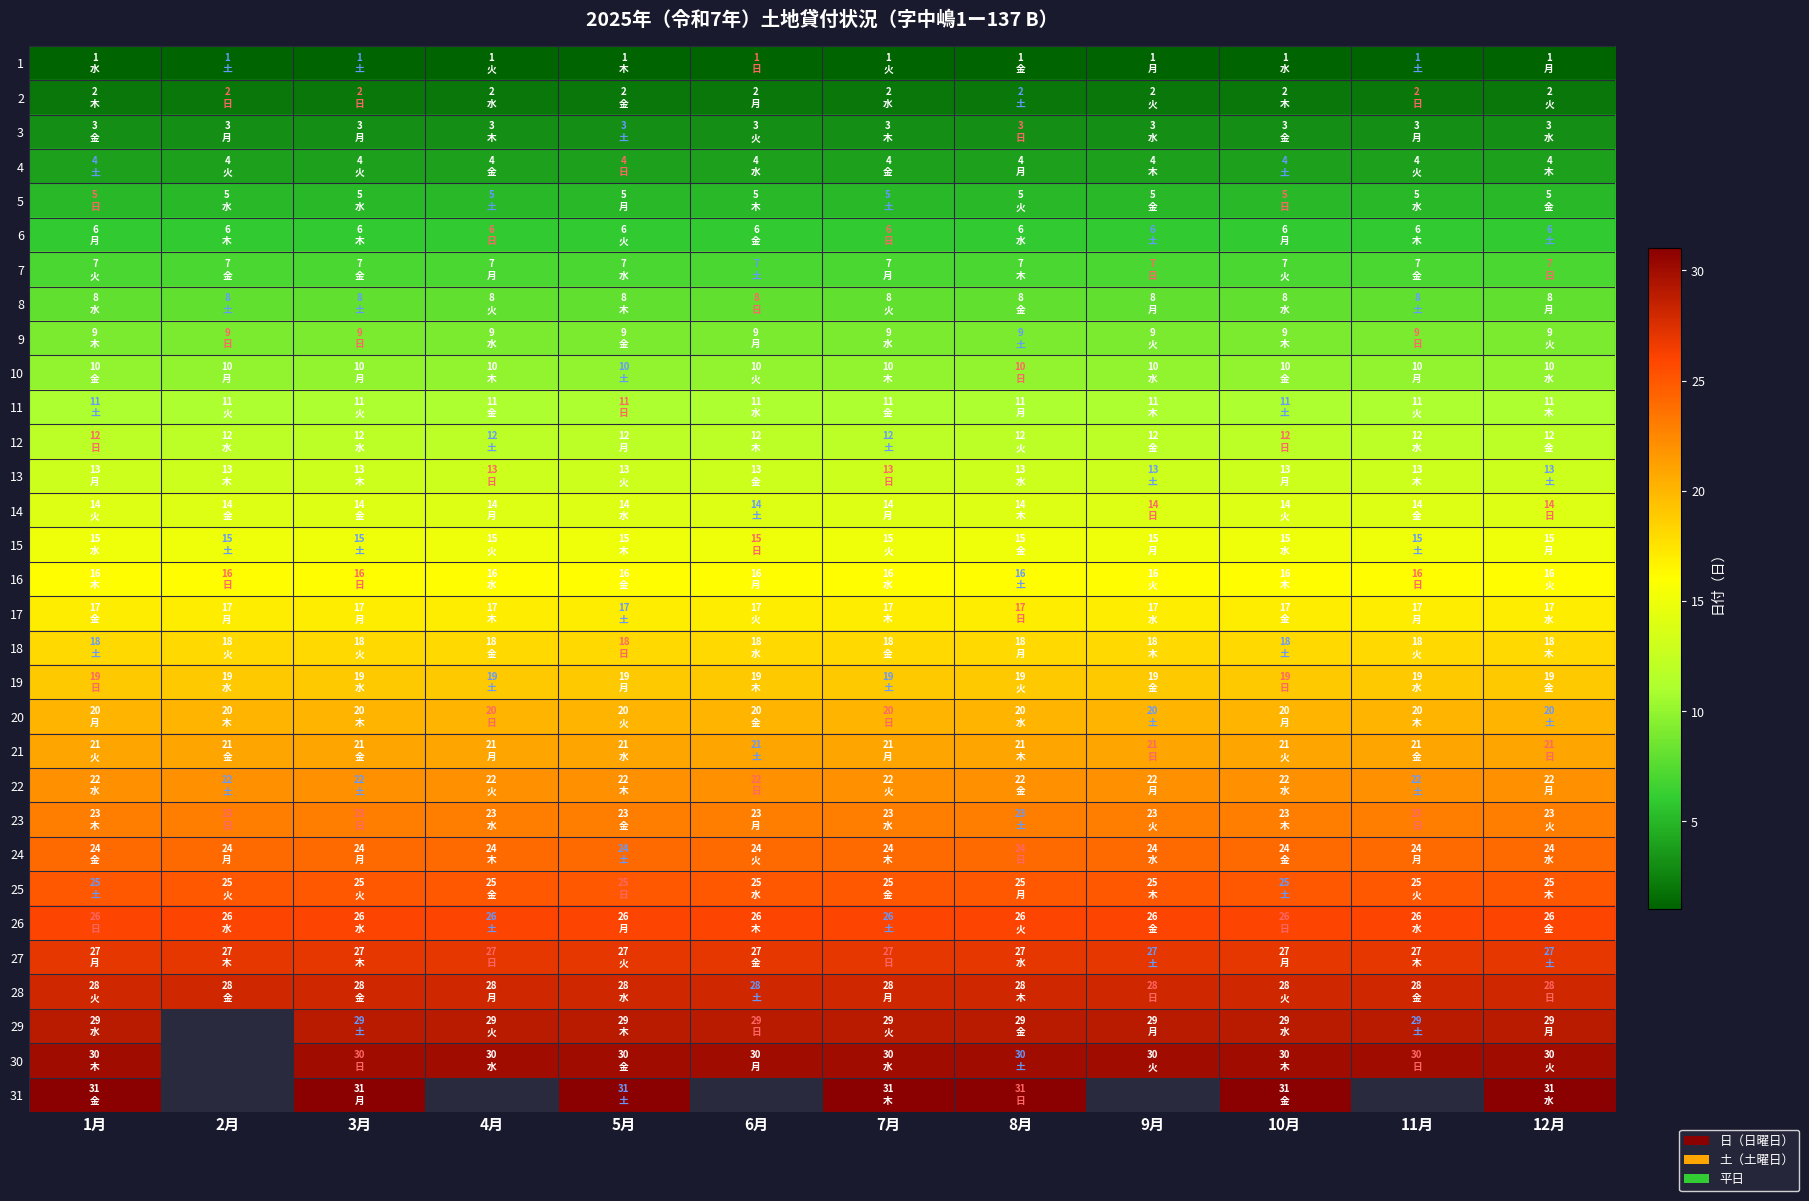

True or false: 25 has a value of 25.0 at 8月.

True